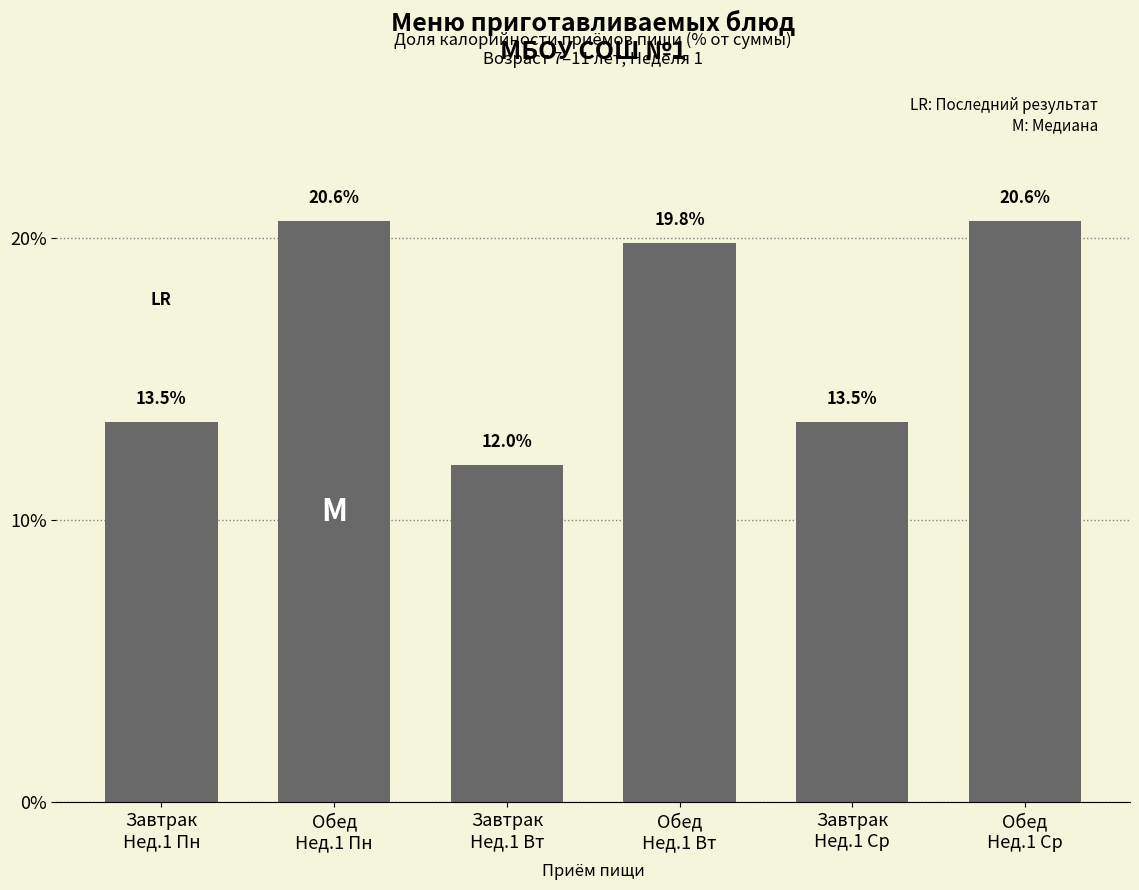

What is the greatest value displayed?

20.6